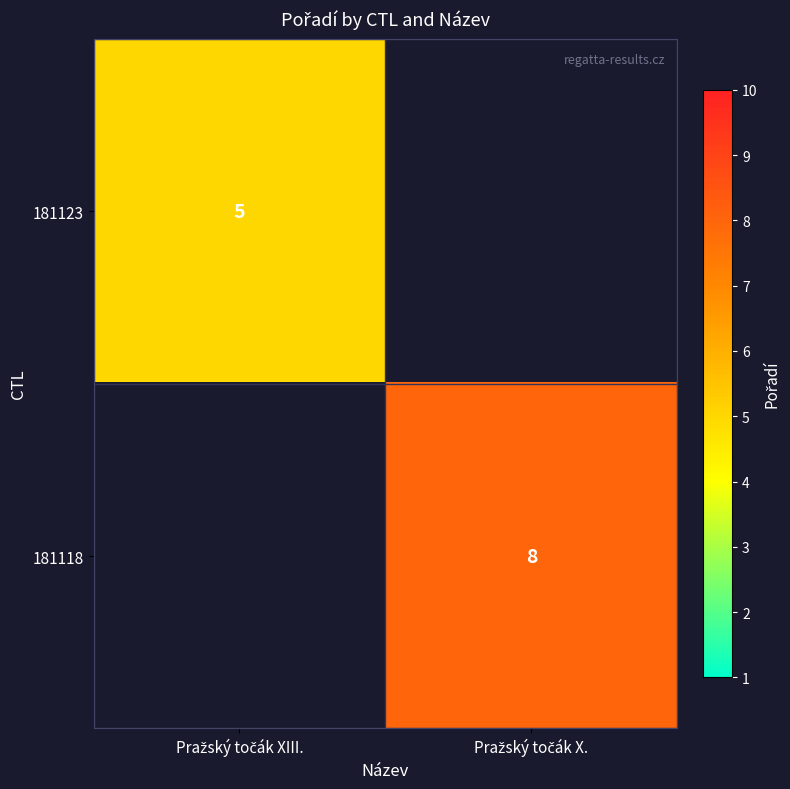

List the series in order of their overall mean, lowest first.

181123, 181118